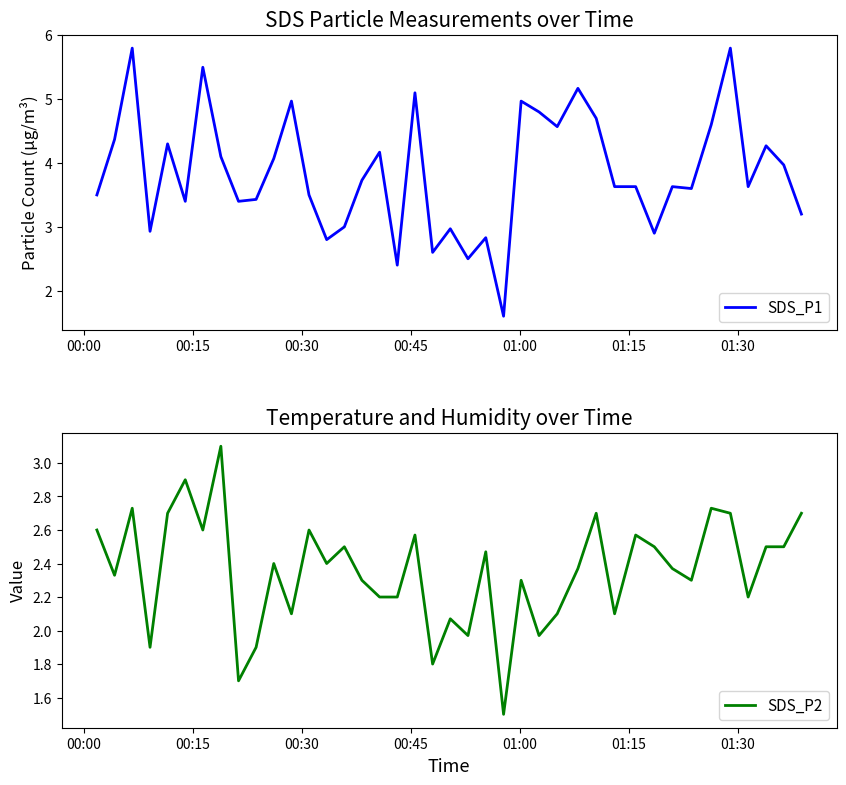

List the series in order of their overall mean, highest first.

SDS_P1, SDS_P2